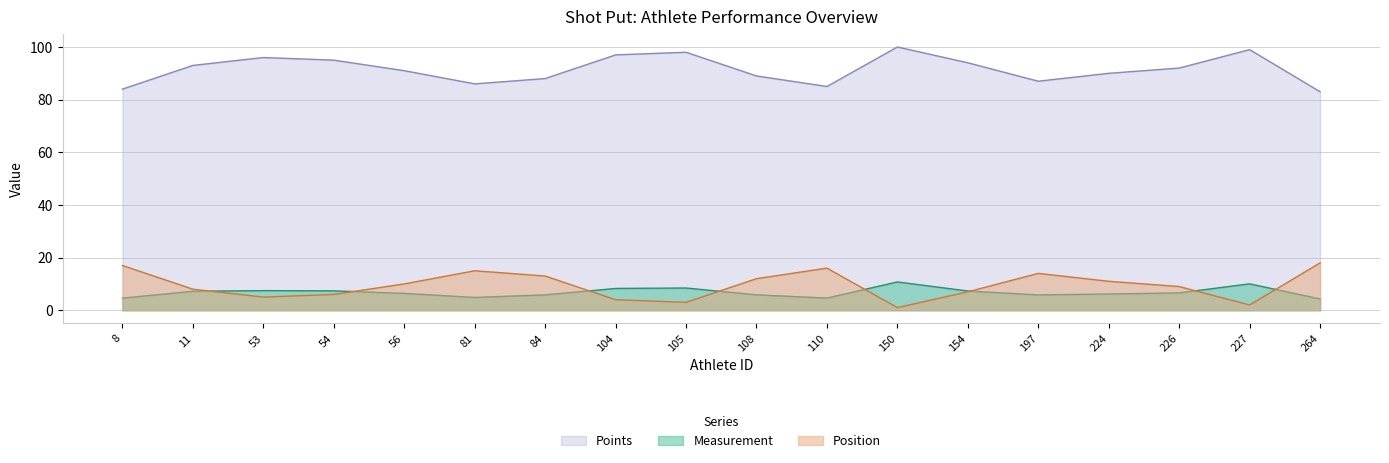

How many data points does each series have?

18